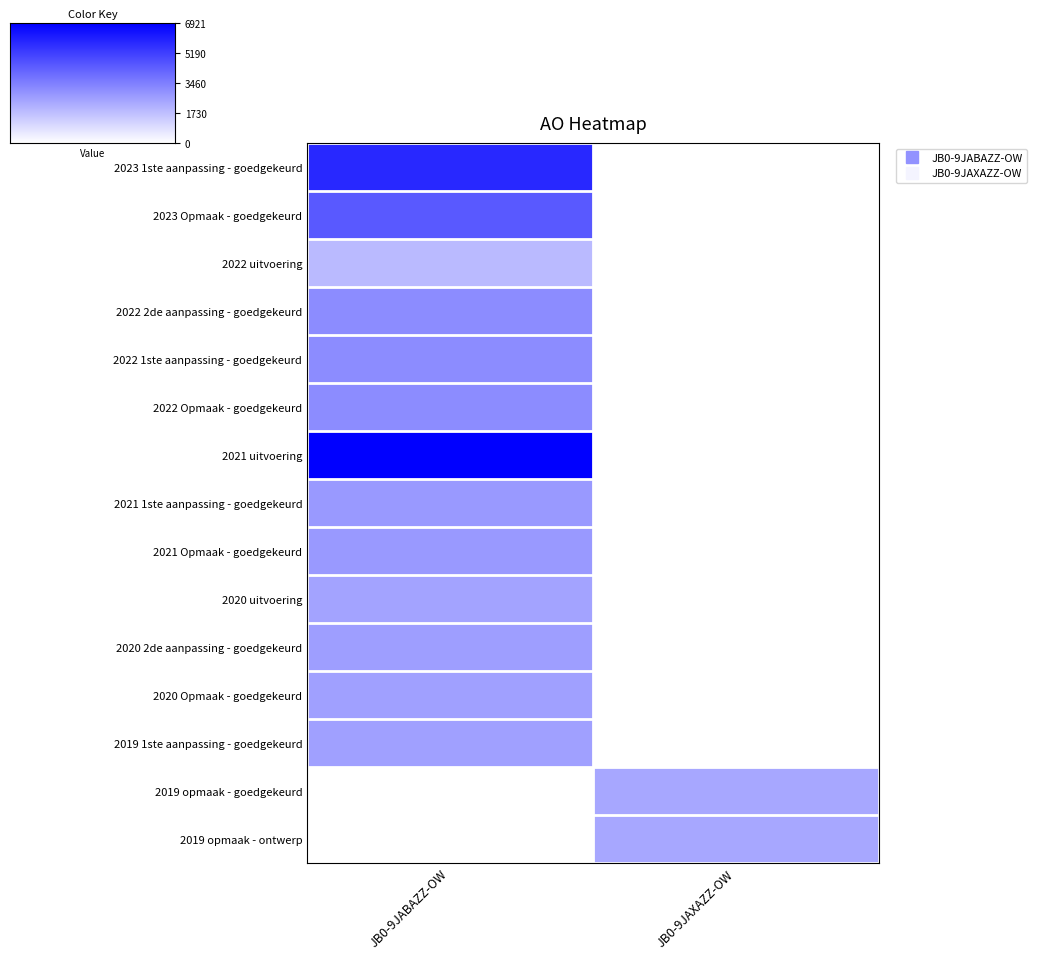

Reading left to right, what are all the values shown in this chart?

2023 1ste aanpassing - goedgekeurd: JB0-9JABAZZ-OW=5793	JB0-9JAXAZZ-OW=0
2023 Opmaak - goedgekeurd: JB0-9JABAZZ-OW=4486	JB0-9JAXAZZ-OW=0
2022 uitvoering: JB0-9JABAZZ-OW=1873	JB0-9JAXAZZ-OW=0
2022 2de aanpassing - goedgekeurd: JB0-9JABAZZ-OW=3130	JB0-9JAXAZZ-OW=0
2022 1ste aanpassing - goedgekeurd: JB0-9JABAZZ-OW=3130	JB0-9JAXAZZ-OW=0
2022 Opmaak - goedgekeurd: JB0-9JABAZZ-OW=3130	JB0-9JAXAZZ-OW=0
2021 uitvoering: JB0-9JABAZZ-OW=6921	JB0-9JAXAZZ-OW=0
2021 1ste aanpassing - goedgekeurd: JB0-9JABAZZ-OW=2759	JB0-9JAXAZZ-OW=0
2021 Opmaak - goedgekeurd: JB0-9JABAZZ-OW=2759	JB0-9JAXAZZ-OW=0
2020 uitvoering: JB0-9JABAZZ-OW=2464	JB0-9JAXAZZ-OW=0
2020 2de aanpassing - goedgekeurd: JB0-9JABAZZ-OW=2648	JB0-9JAXAZZ-OW=0
2020 Opmaak - goedgekeurd: JB0-9JABAZZ-OW=2593	JB0-9JAXAZZ-OW=0
2019 1ste aanpassing - goedgekeurd: JB0-9JABAZZ-OW=2593	JB0-9JAXAZZ-OW=0
2019 opmaak - goedgekeurd: JB0-9JABAZZ-OW=0	JB0-9JAXAZZ-OW=2387
2019 opmaak - ontwerp: JB0-9JABAZZ-OW=0	JB0-9JAXAZZ-OW=2387